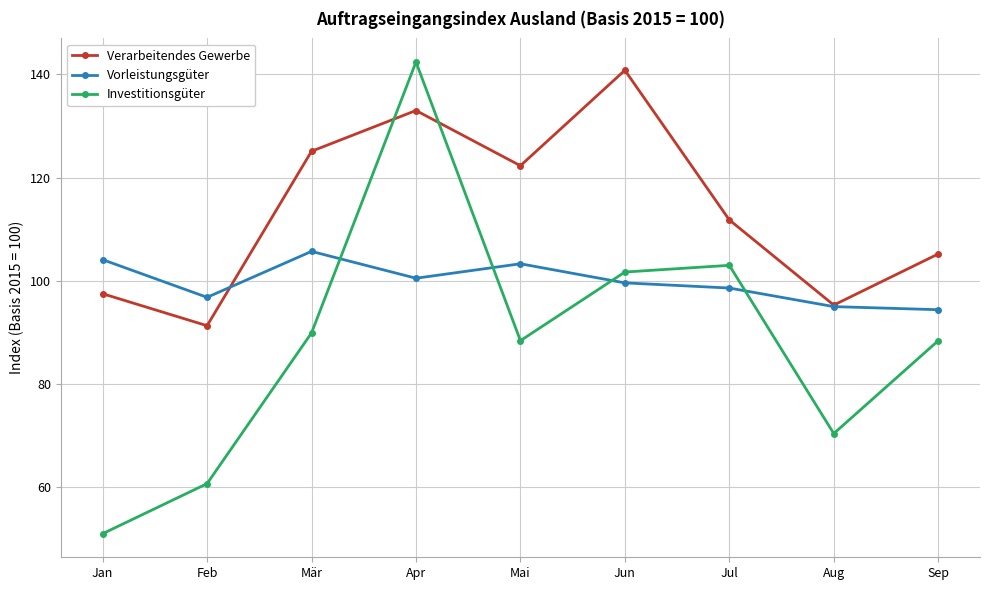

True or false: Investitionsgüter has more than 2 points higher than both neighbors.

False